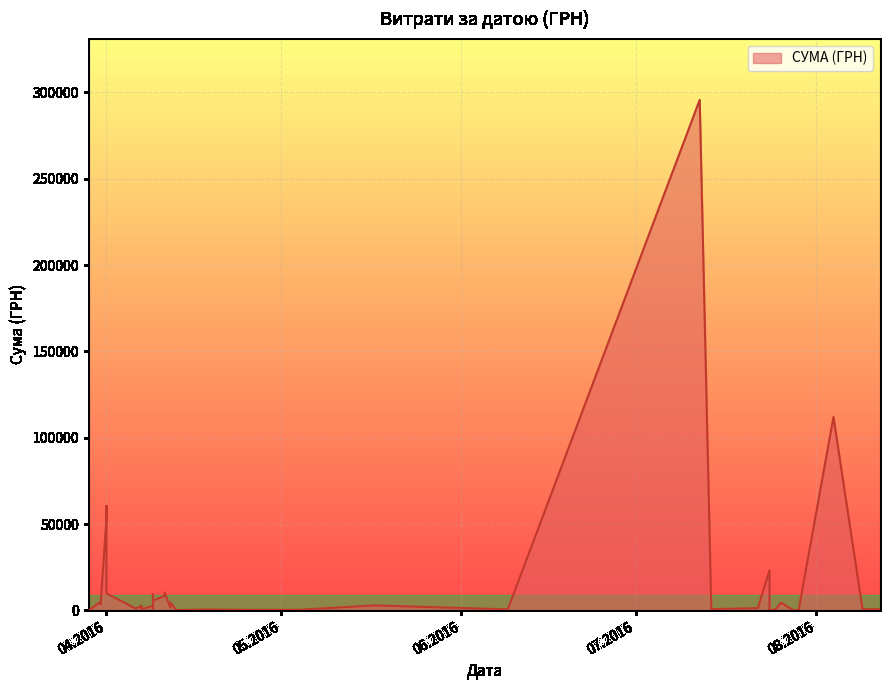

Read the value at 07.04.2016.

2354.0